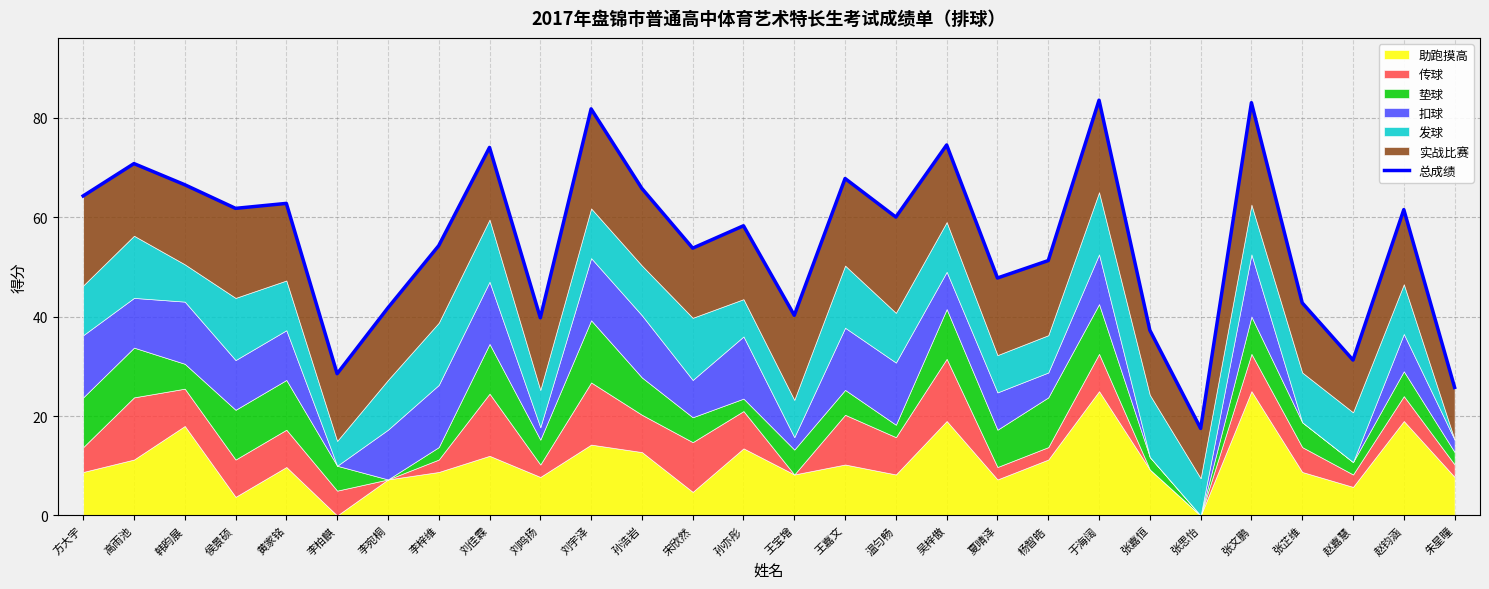

What is the value of the 5th point from the left?

62.8